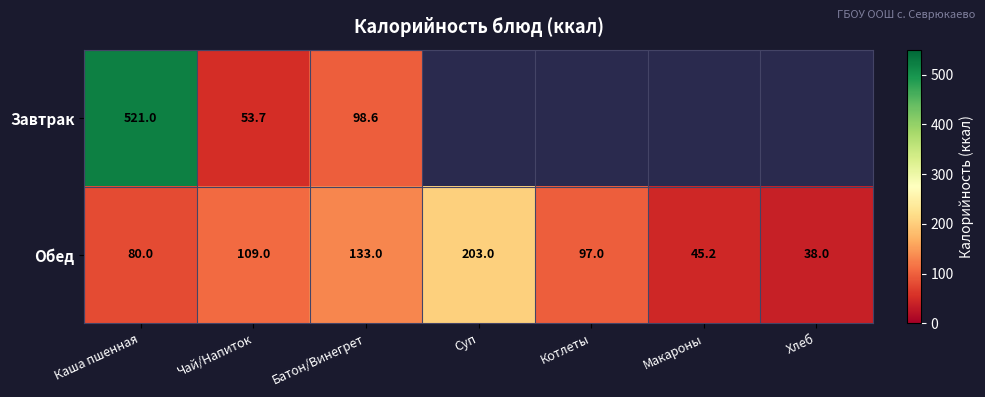

What is the average value of the Обед series?

100.7